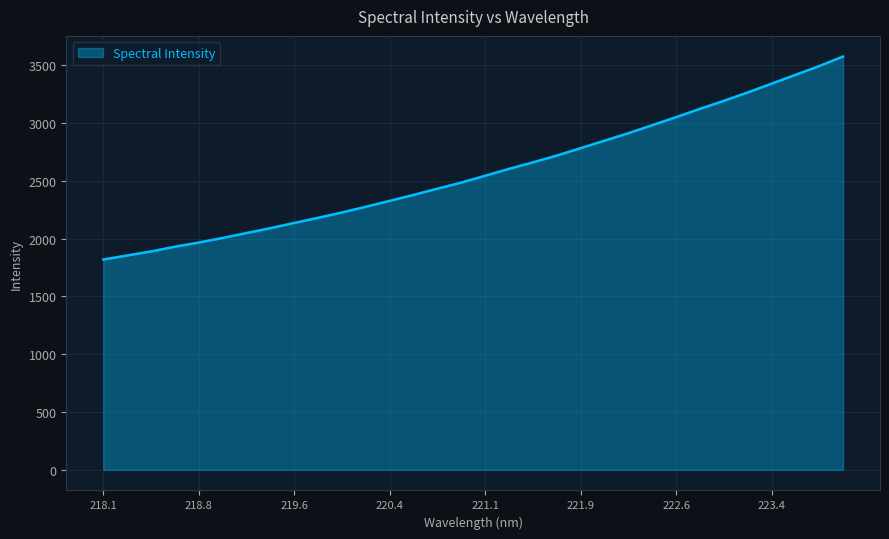

What is the difference between the maximum and minimum values?

1756.2